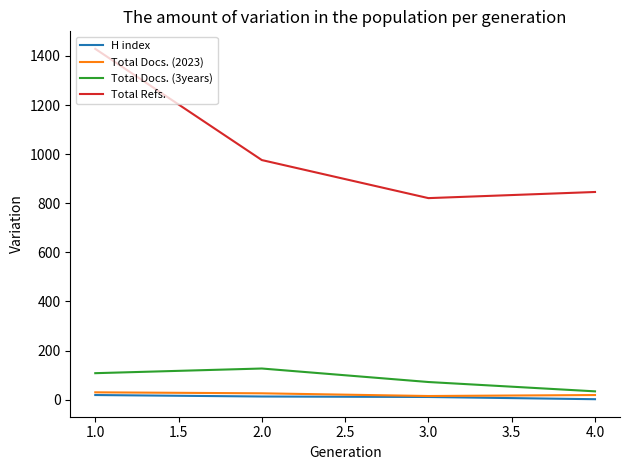

What is the sum of all Total Refs. values?

4072